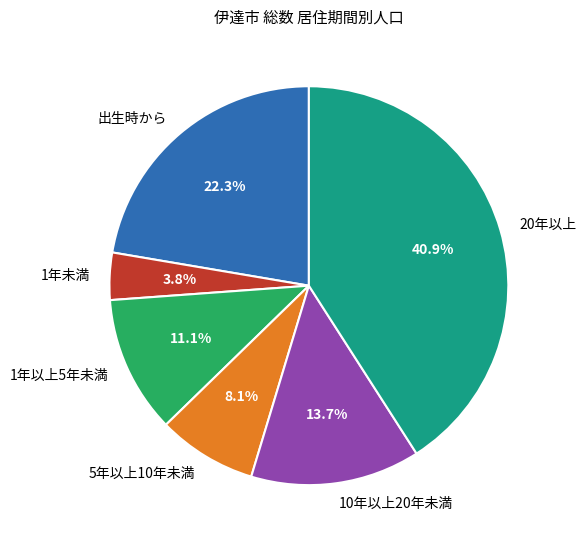

Approximately how many times larger is the value at 1年未満 compared to 5年以上10年未満?

0.5